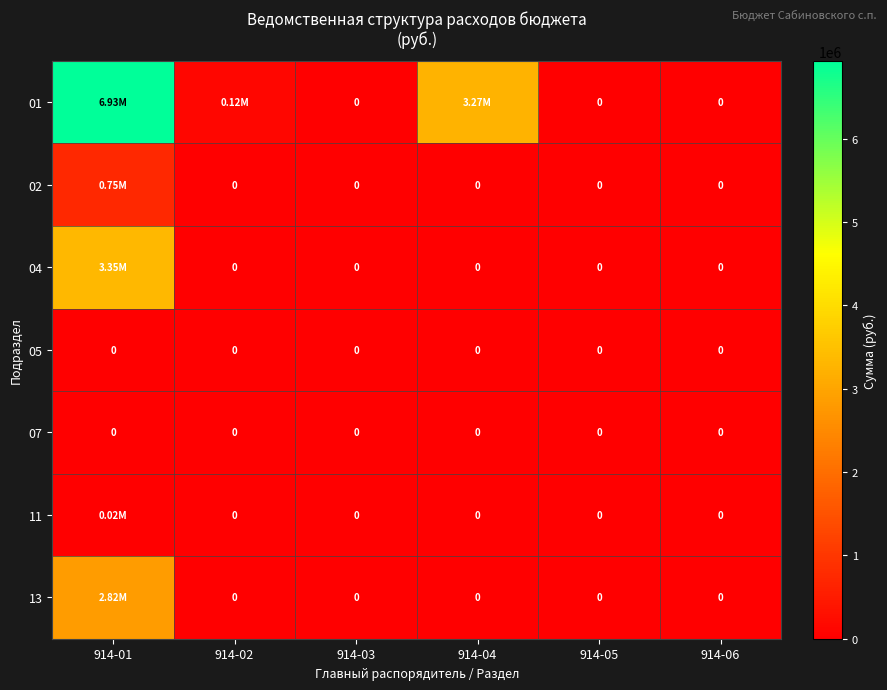

Read the 13 value at 914-01.

2816561.1